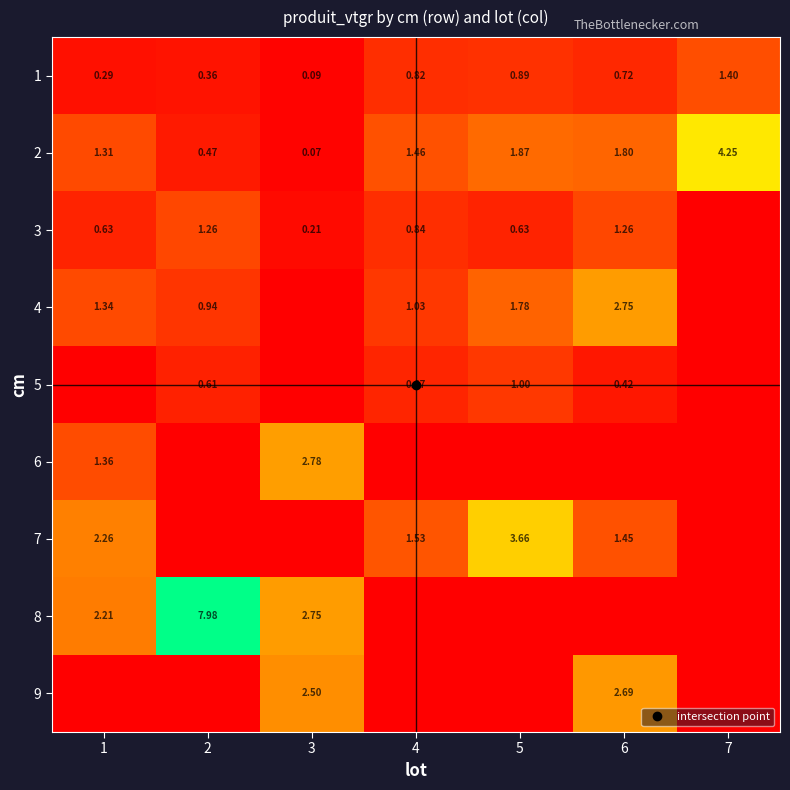

What is the difference between the maximum and second lowest values in the 1 series?

1.1